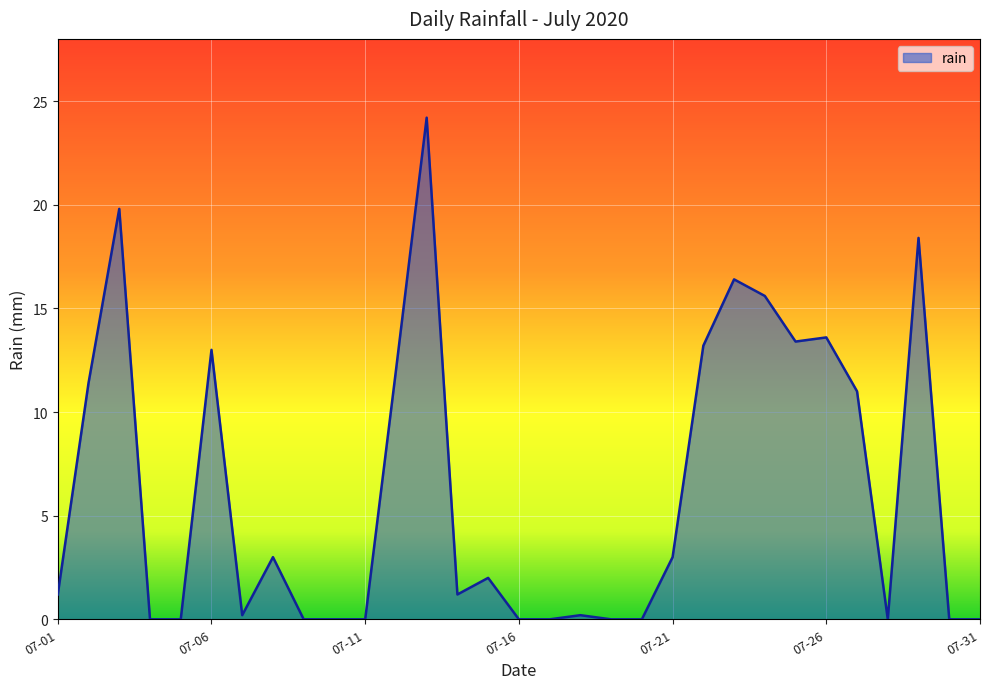

What is the maximum value shown in the chart?

24.2